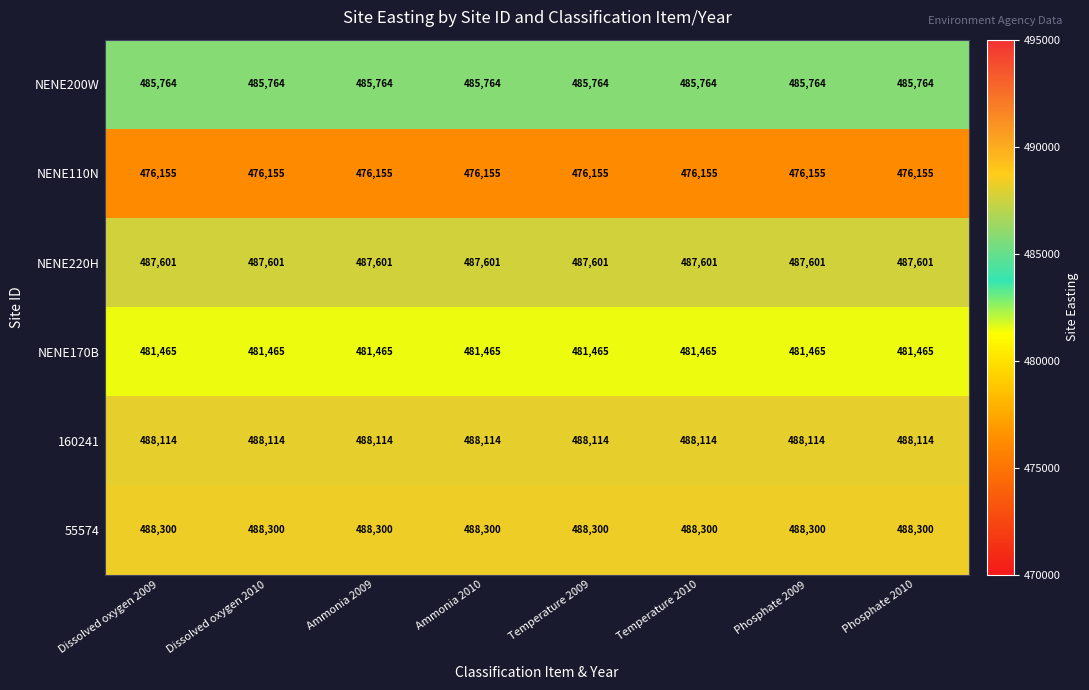

What is the highest value of the 55574 series?

488300